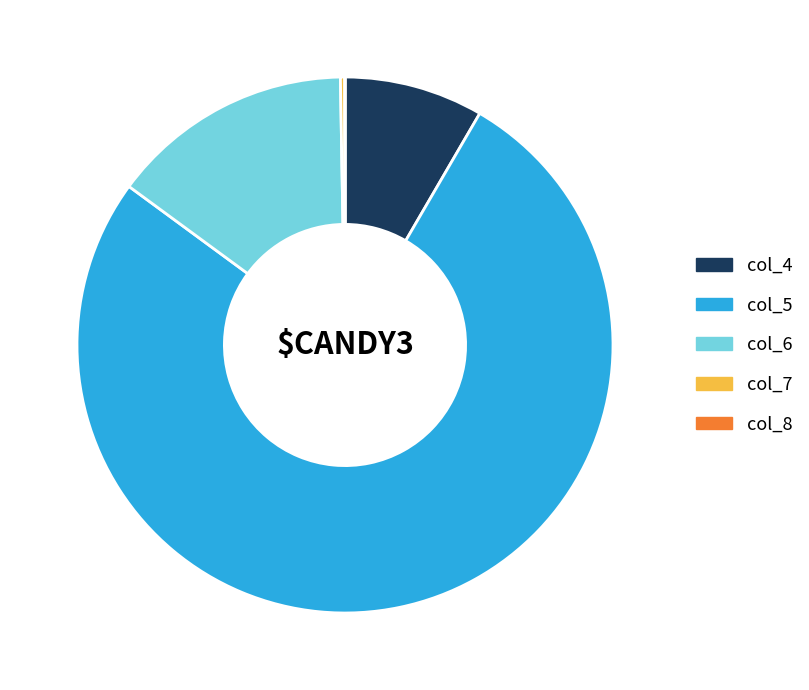

Which slice is the largest?

col_5